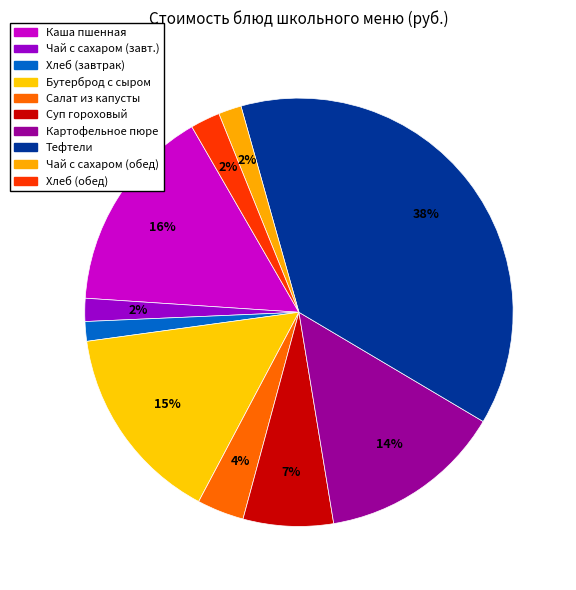

Does Бутерброд с сыром account for over 50% of the chart?

No